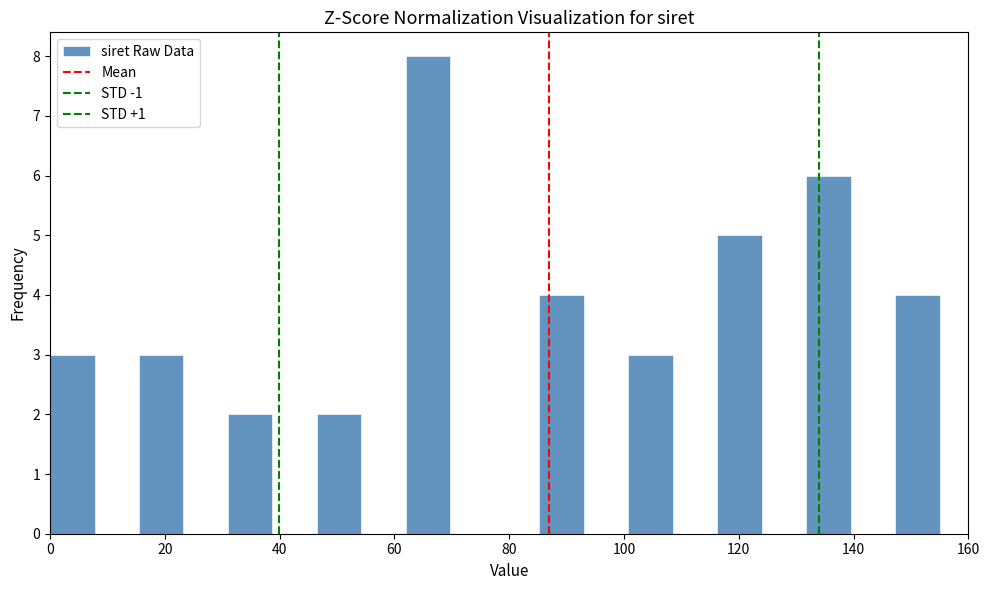

Read against the x-axis, roughly where is the centre of the tallest bar?

66